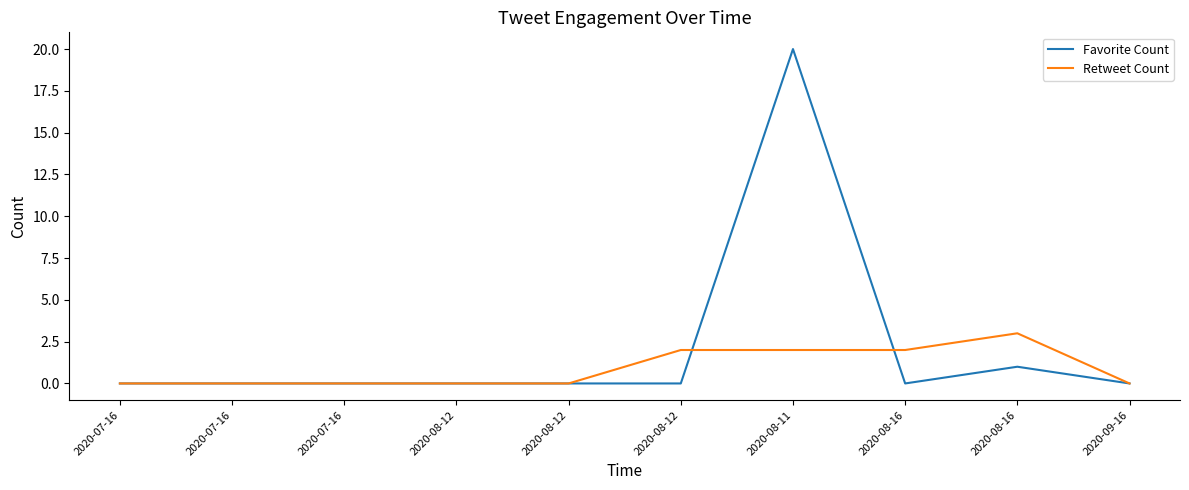

Rank the series at 2020-07-16 from highest to lowest value.

Favorite Count, Retweet Count